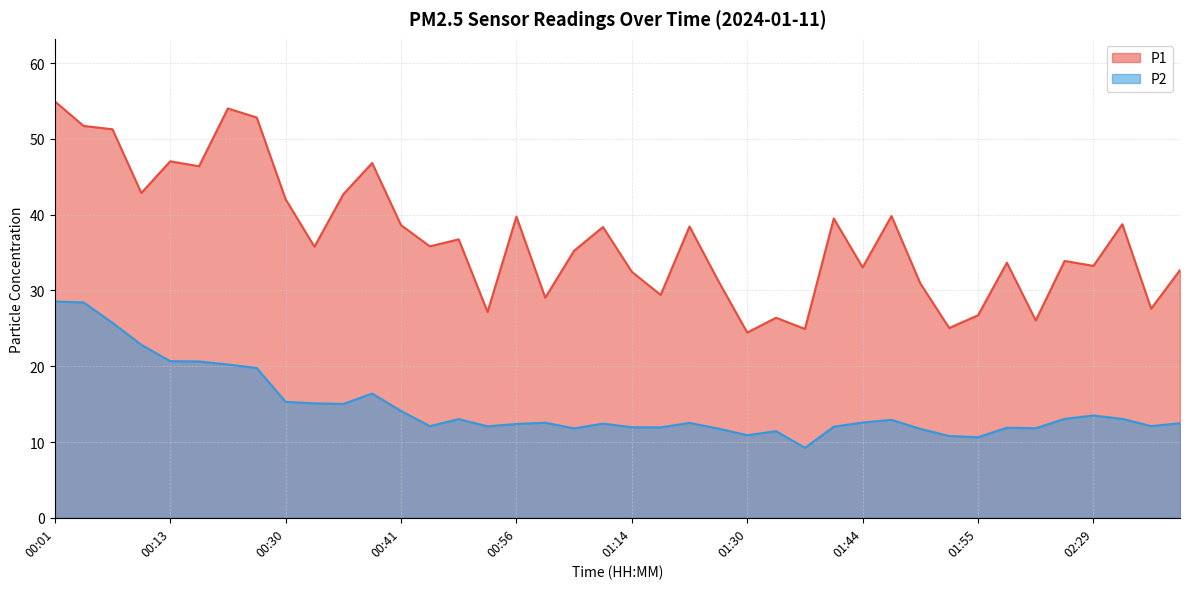

What are all the series names shown in the legend?

P1, P2